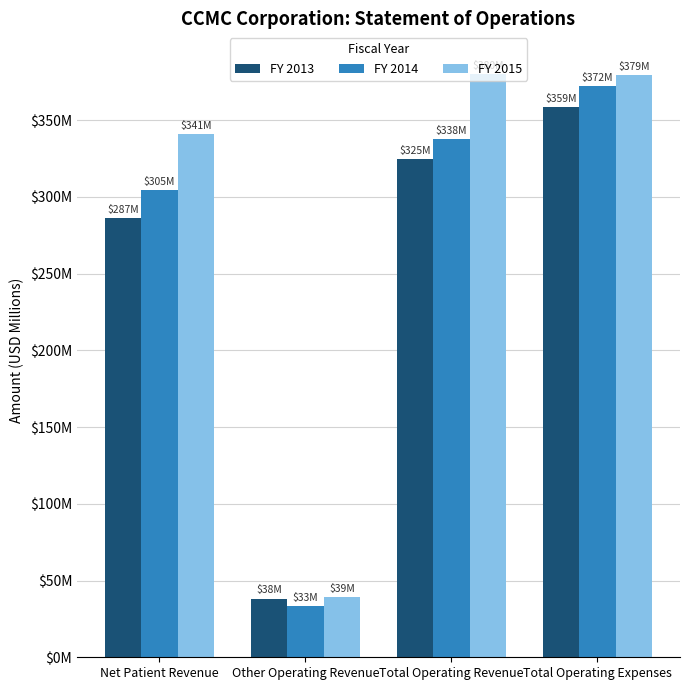

What is the total value across all series at Total Operating Revenue?

1043.0